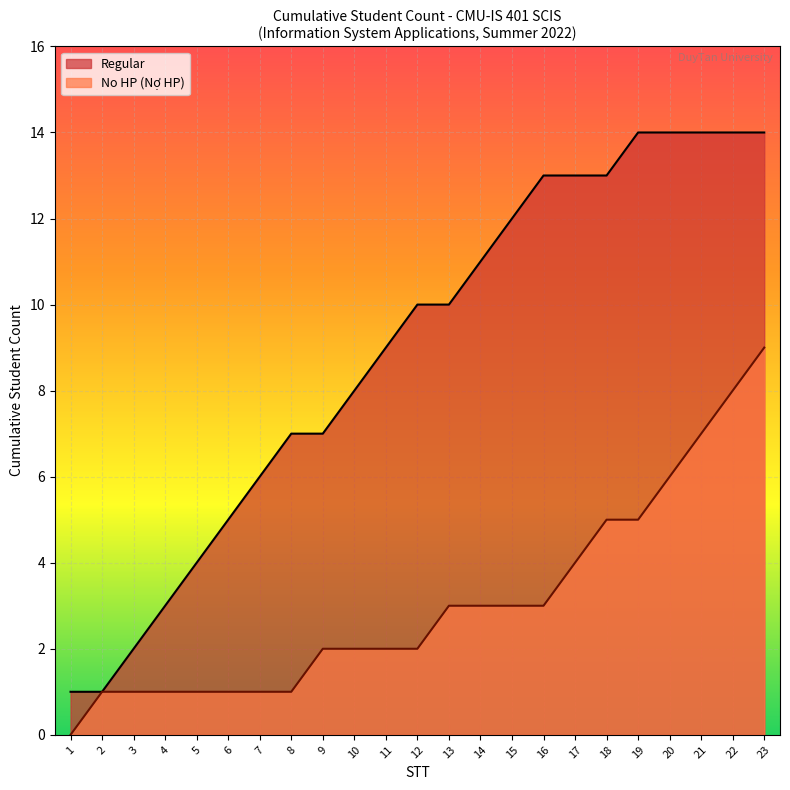

Which series has the largest total across all categories?

Regular